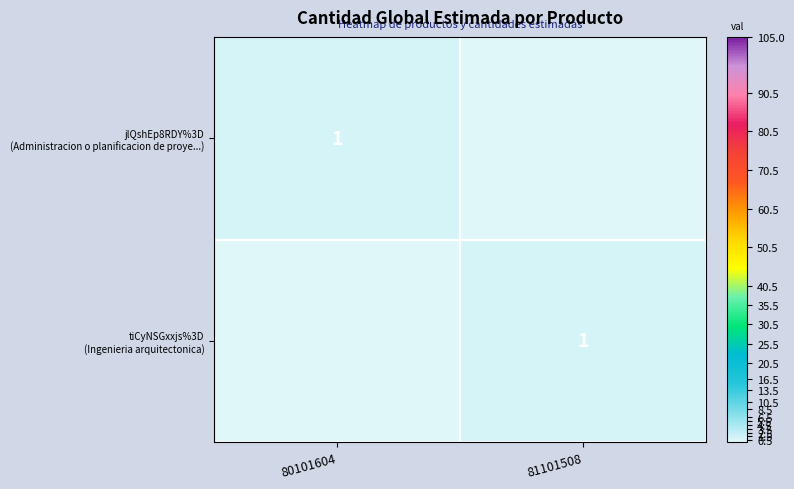

Rank the series by their maximum value, from lowest to highest.

jlQshEp8RDY%3D (Administracion o planificacion de proye...), tiCyNSGxxjs%3D (Ingenieria arquitectonica)